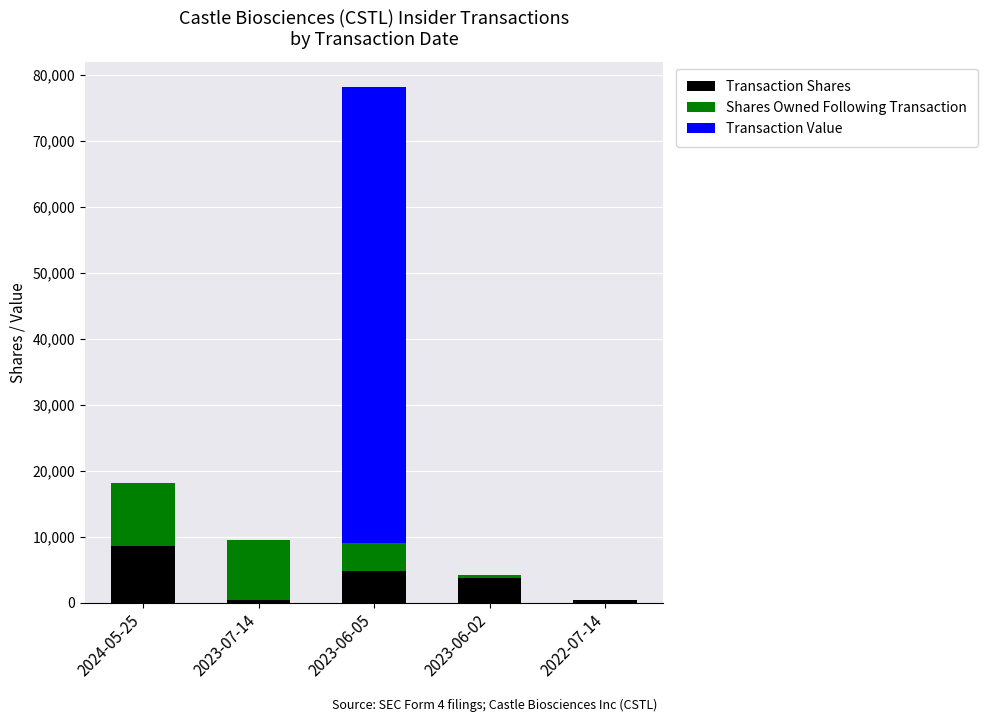

Which category has the highest value in the Transaction Shares series?

2024-05-25